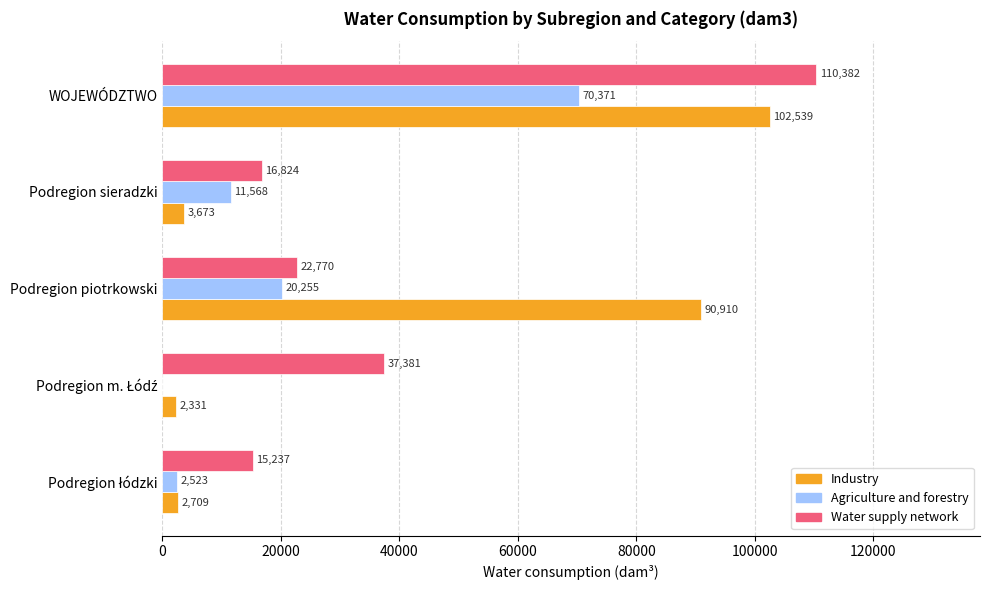

Which series has the largest total across all categories?

Water supply network